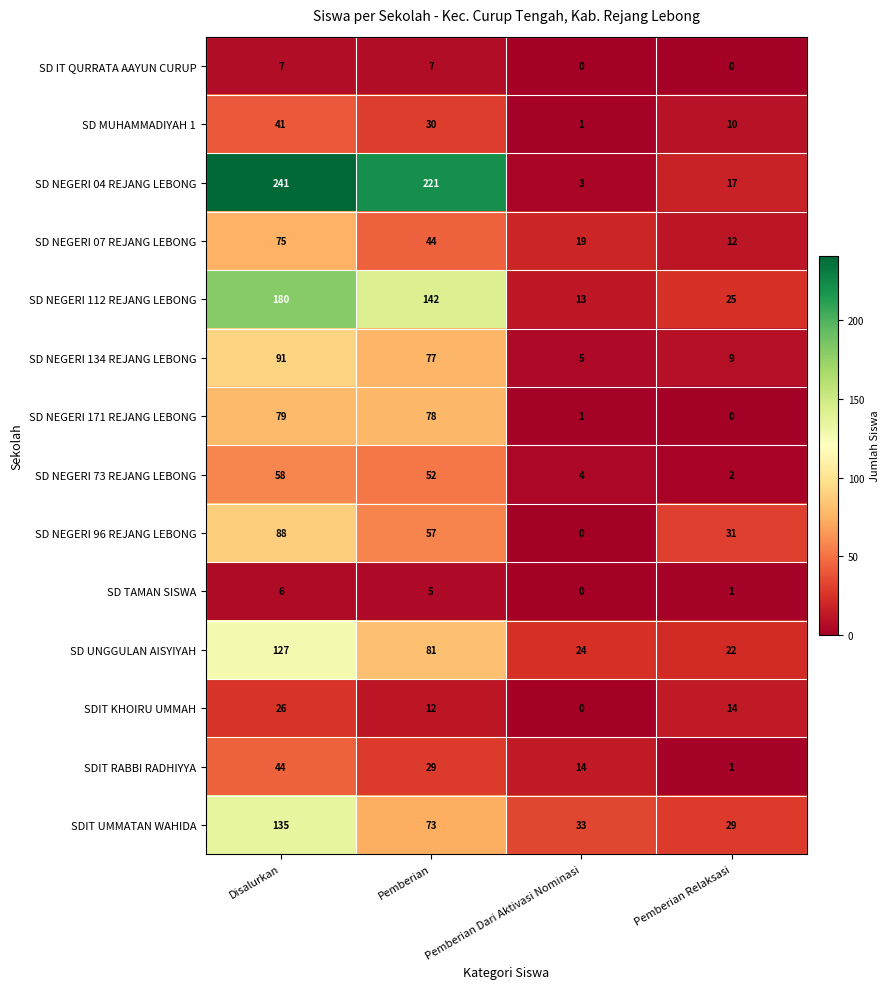

Which series has the largest range (max minus min)?

SD NEGERI 04 REJANG LEBONG